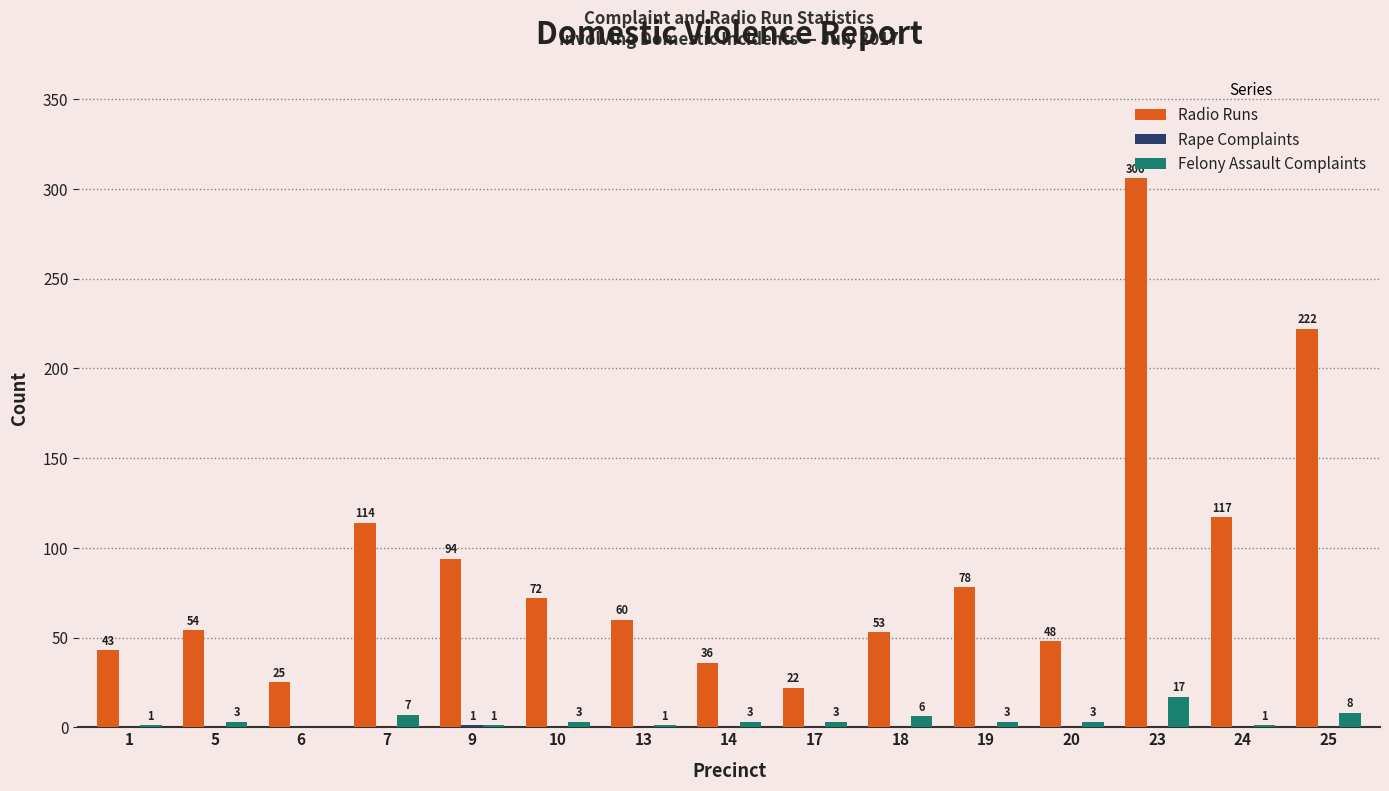

Is it true that Radio Runs equals 101 at 13?

False